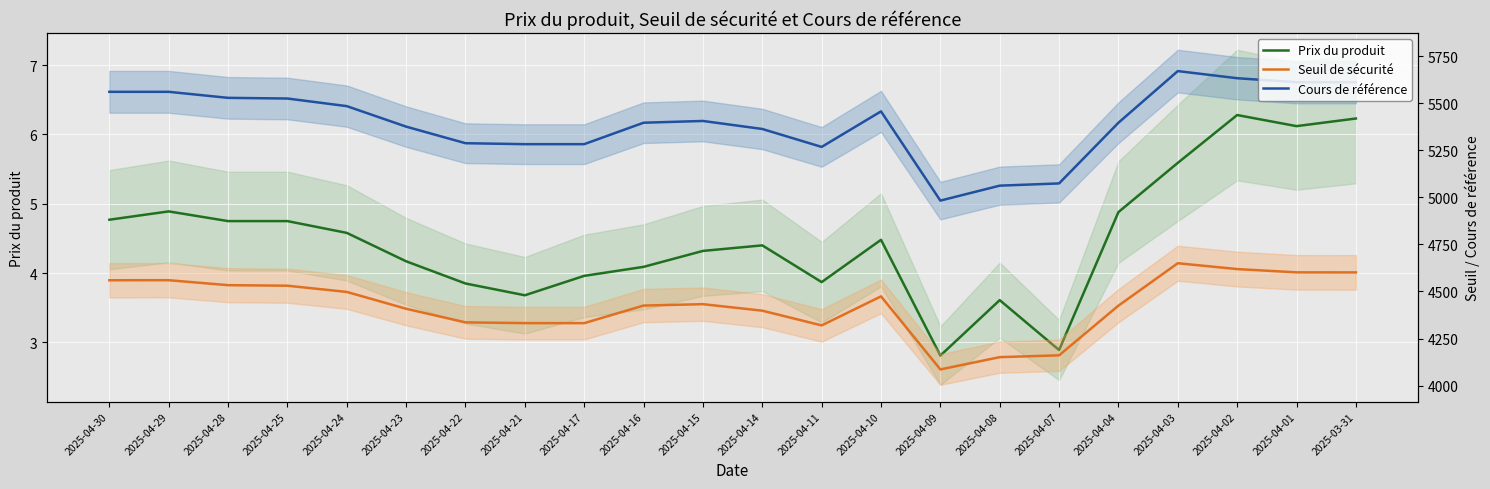

Between 2025-04-25 and 2025-04-07, which series saw the biggest shift?

Cours de référence